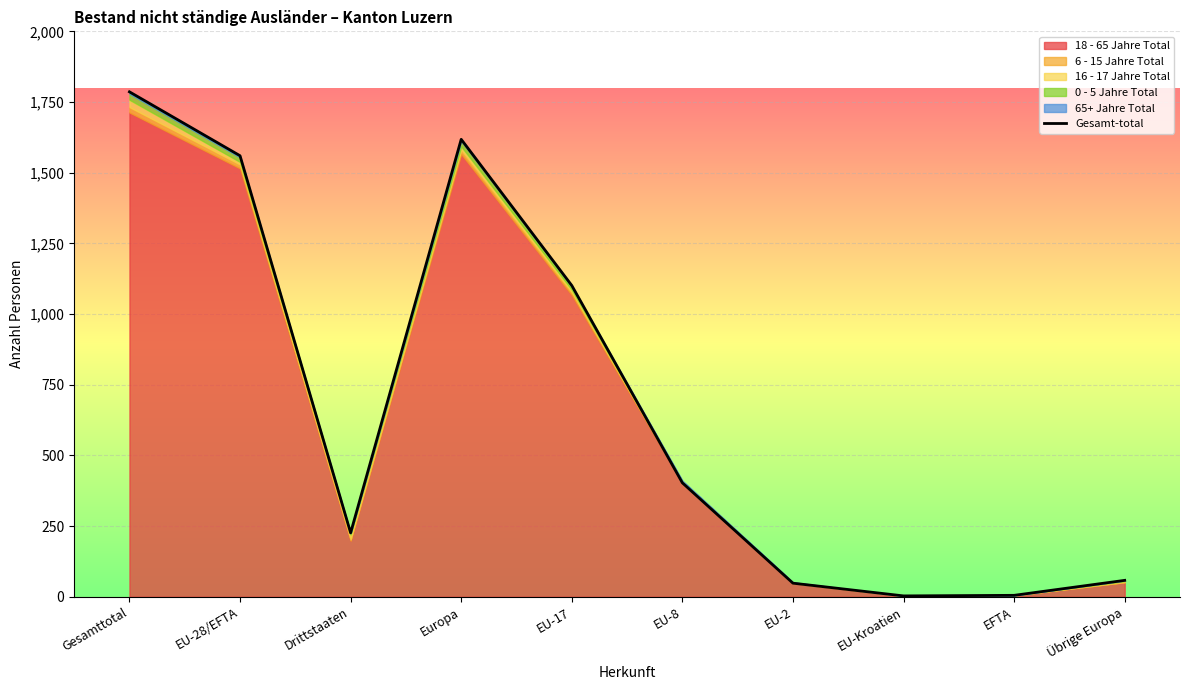

At which category does the chart reach its minimum across all series?

EU-Kroatien